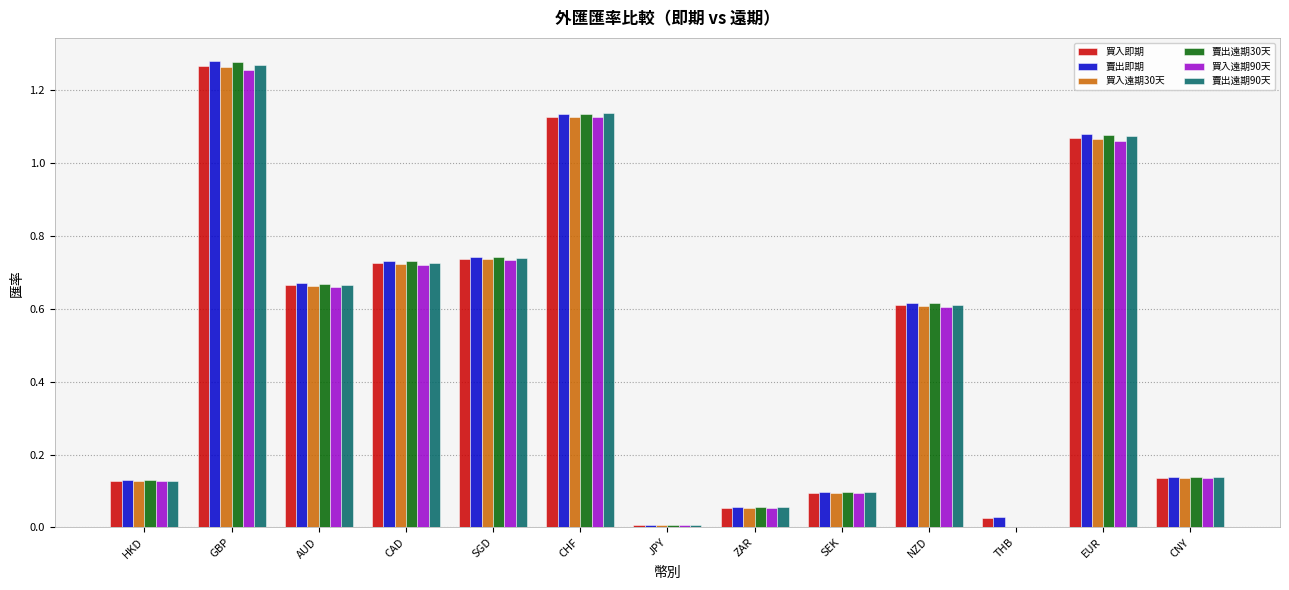

What are all the series names shown in the legend?

買入即期, 賣出即期, 買入遠期30天, 賣出遠期30天, 買入遠期90天, 賣出遠期90天